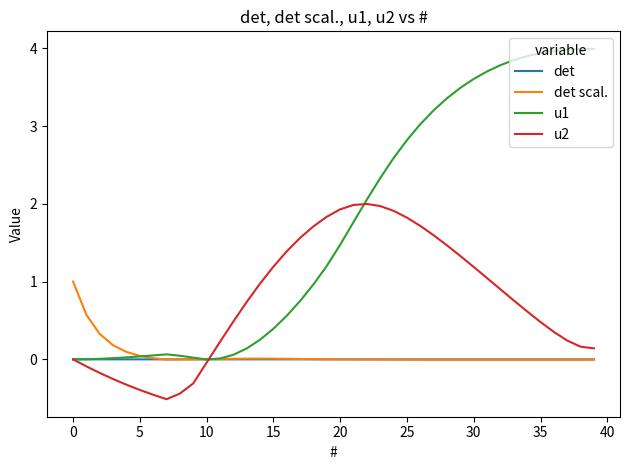

Which series has the largest total across all categories?

u1